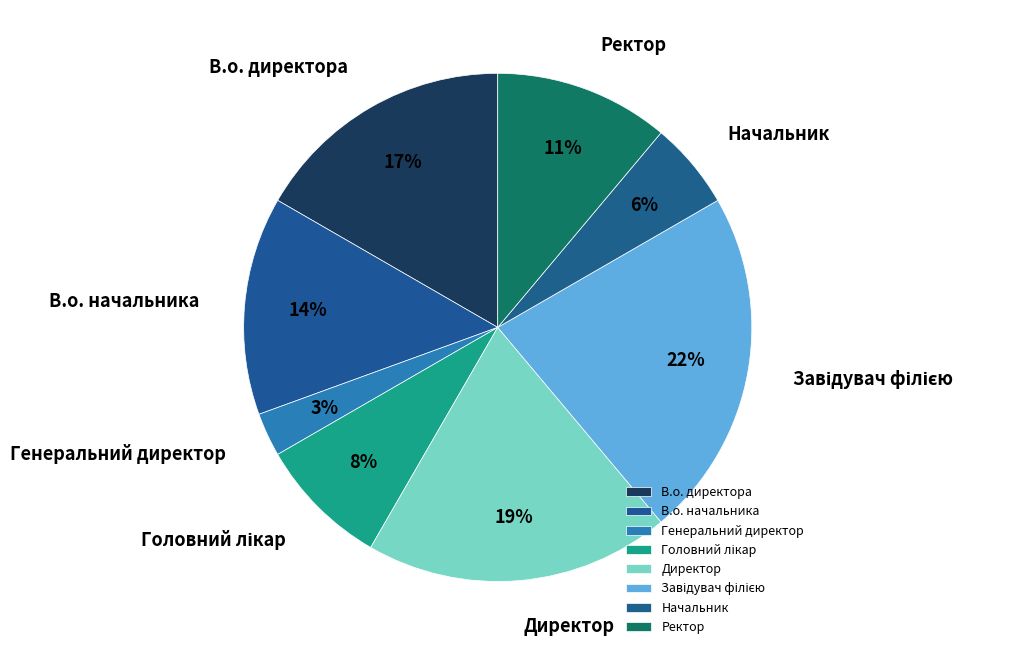

To the nearest percent, what is the difference between the largest and smallest slice percentages?

19%